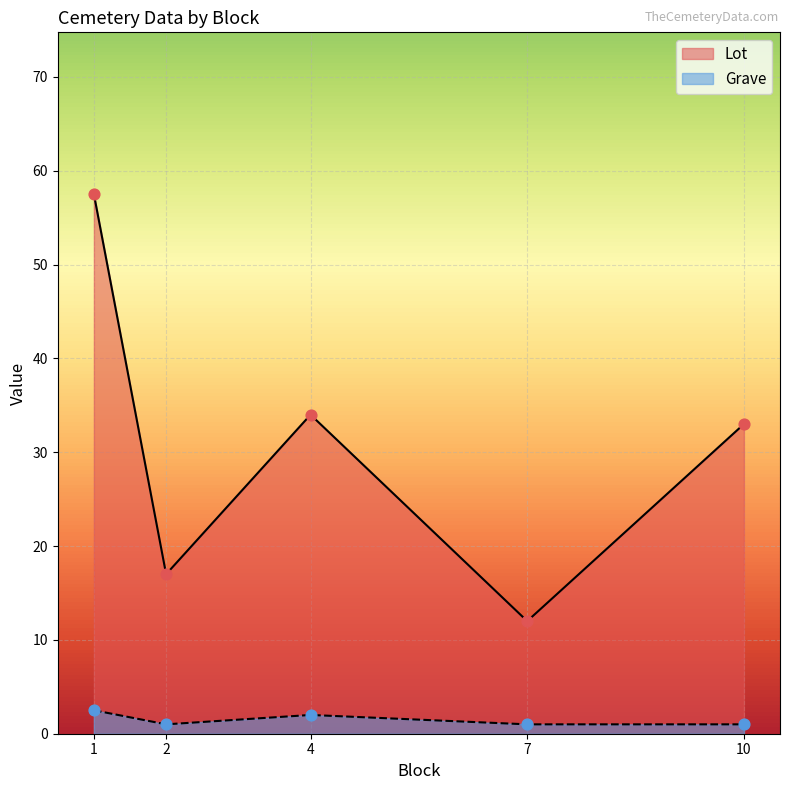

Which series contains the lowest Y value?

Grave